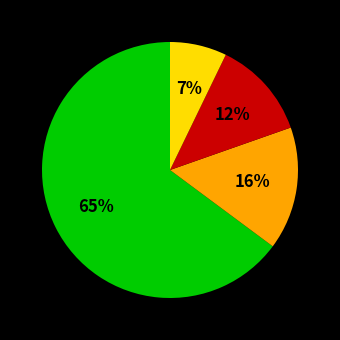

Count the number of slices in the pie.

4